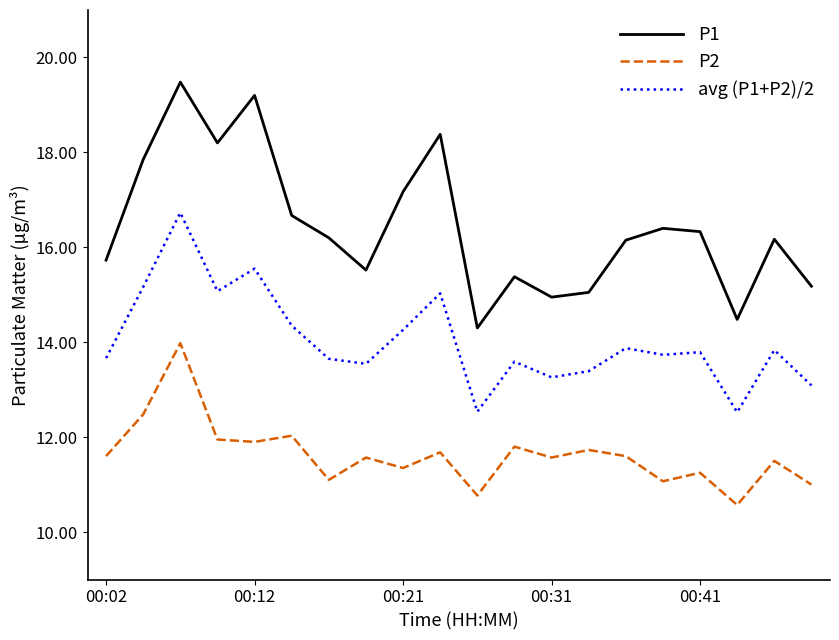

List the series in order of their overall mean, lowest first.

P2, avg (P1+P2)/2, P1